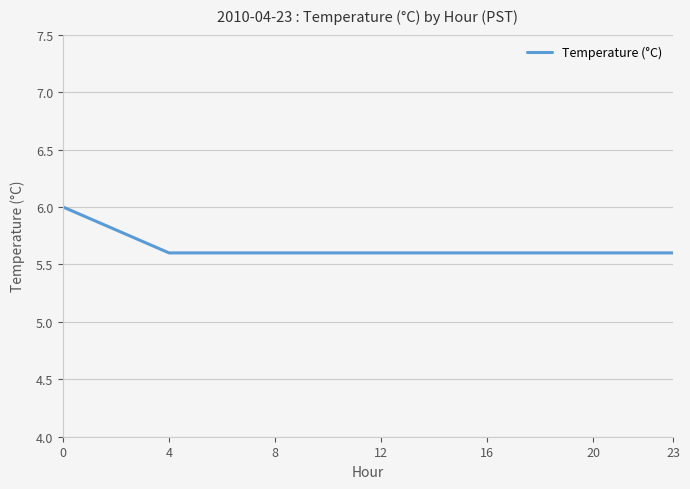

What is the smallest value displayed?

5.6